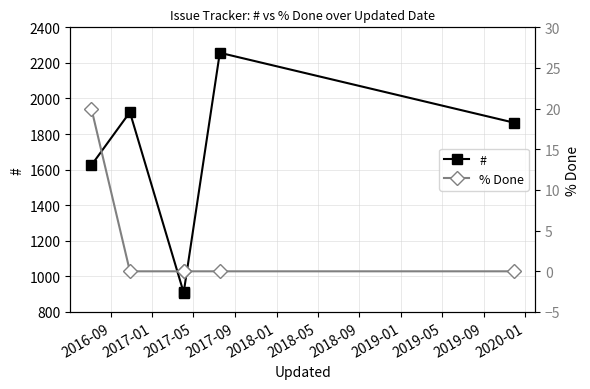

How many data points in # are less than 1864?

3